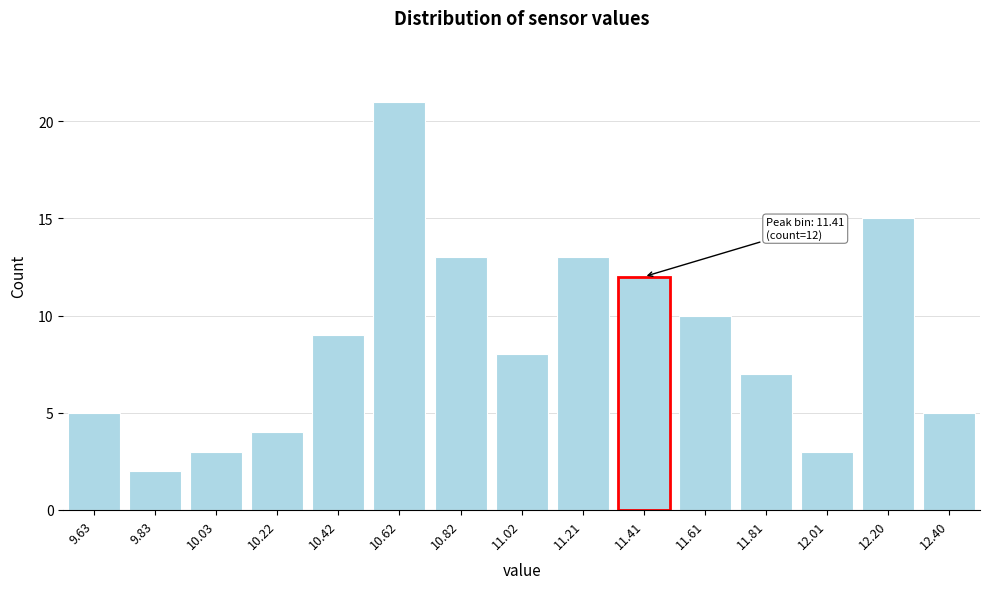

Reading left to right, extract all data points from this chart.

5	2	3	4	9	21	13	8	13	12	10	7	3	15	5